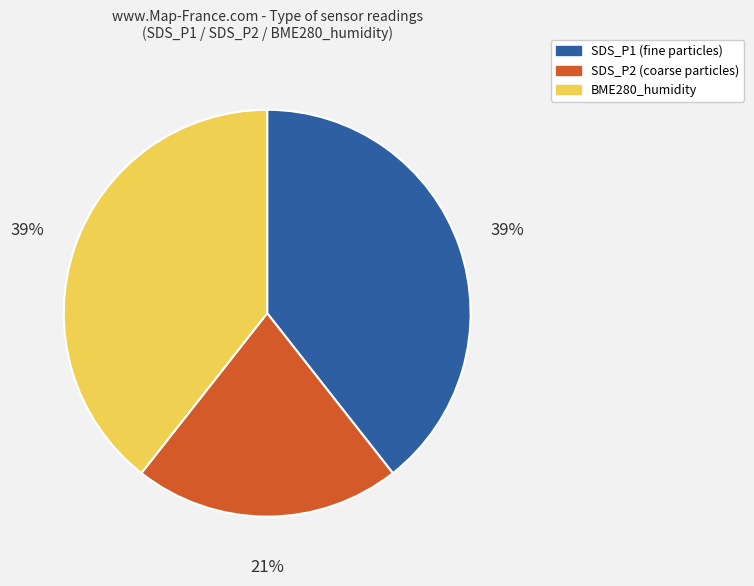

What is the ratio of the value at SDS_P2 to the value at SDS_P1?

0.5